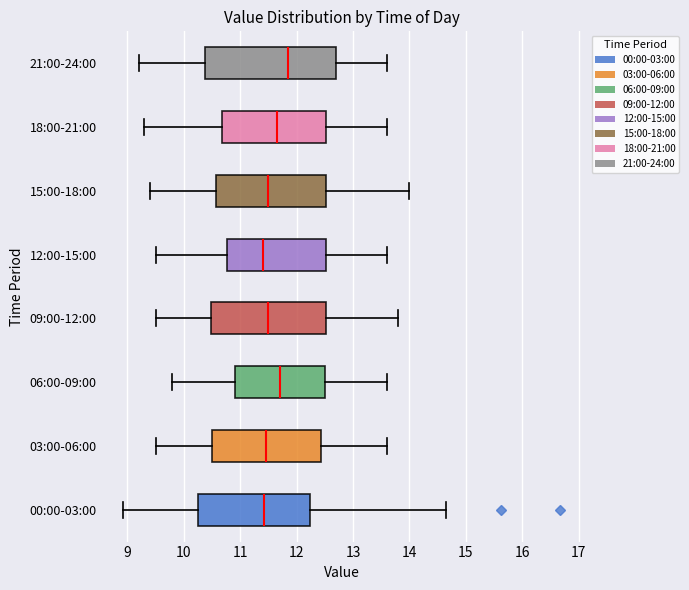

Comparing the boxes themselves (not the whiskers), which one is the widest?

21:00-24:00